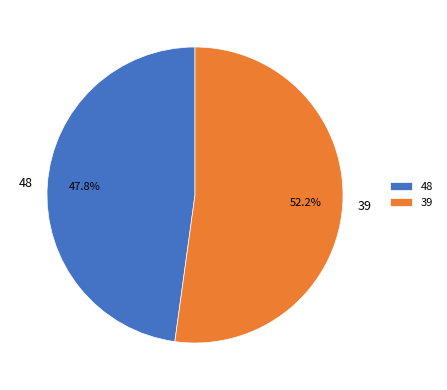

Combined, what portion of the pie is 48 and 39?

100.0%